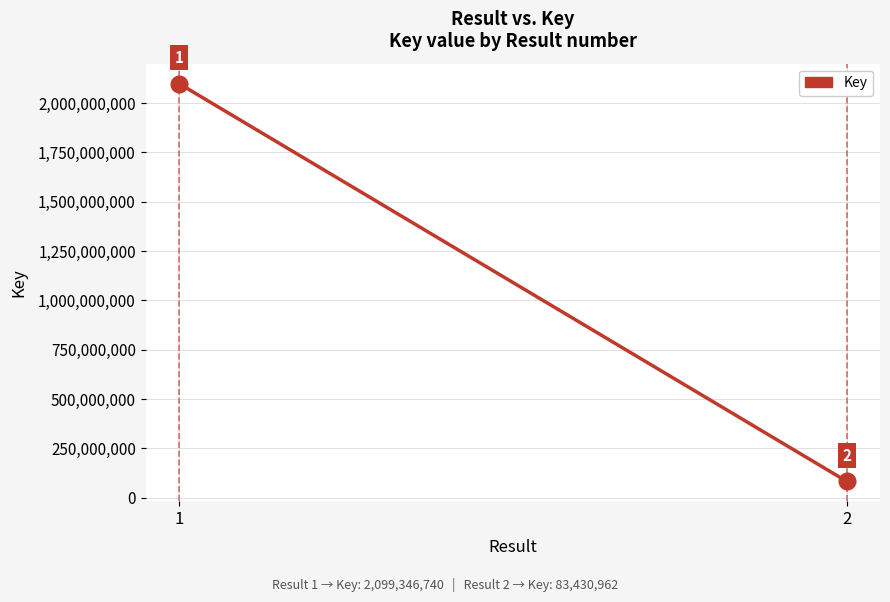

Count the values in the range 83430962 to 2099346740.

2